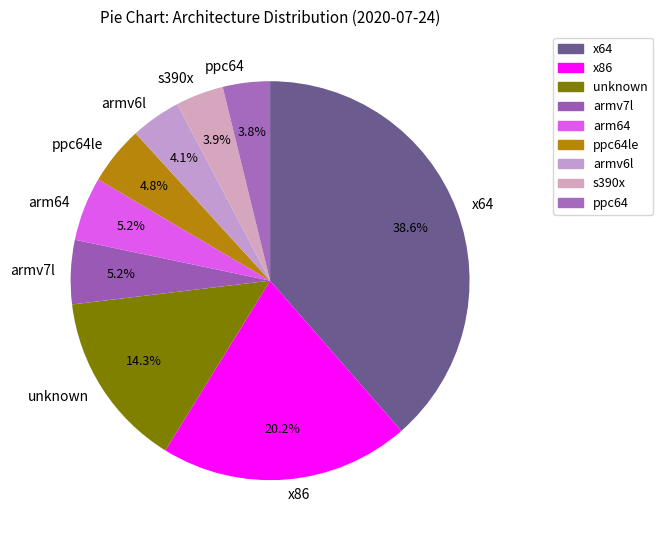

Does ppc64le represent more than half of the total?

No